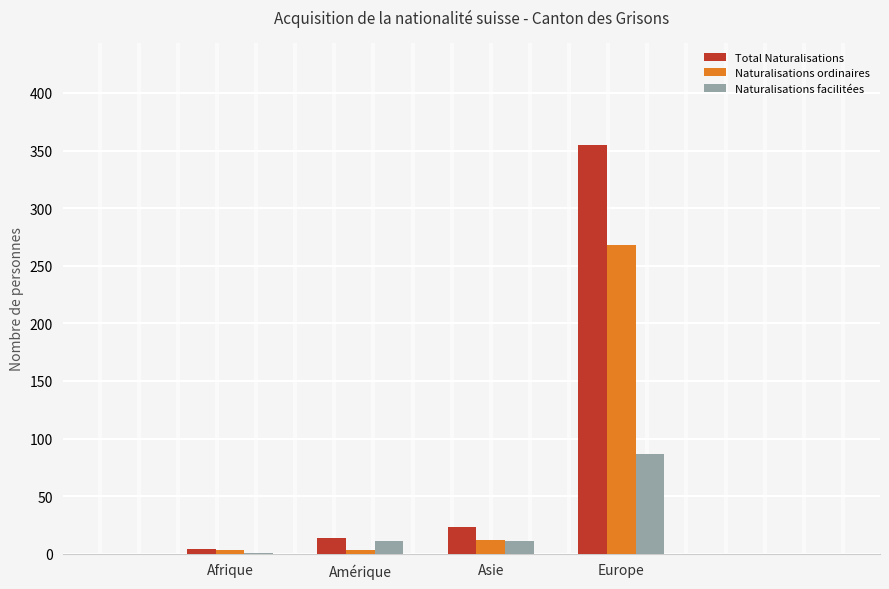

Where is Naturalisations ordinaires nearest to the value 135?

Asie